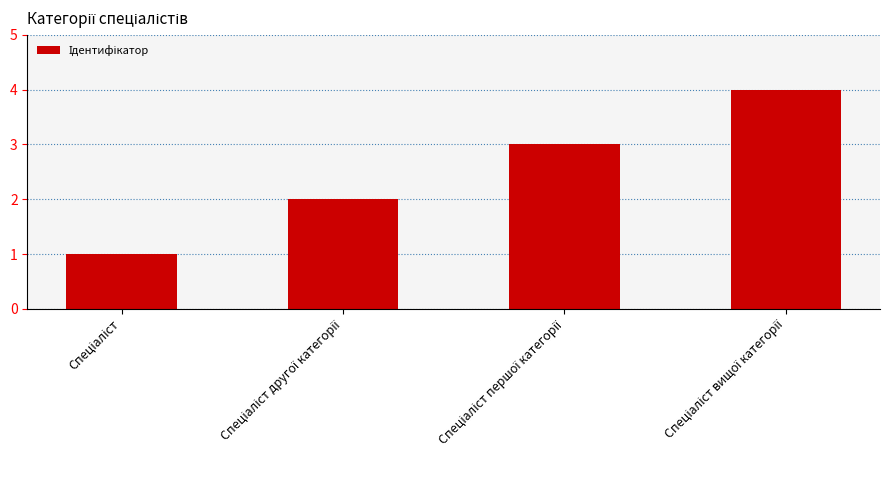

What is the greatest value displayed?

4